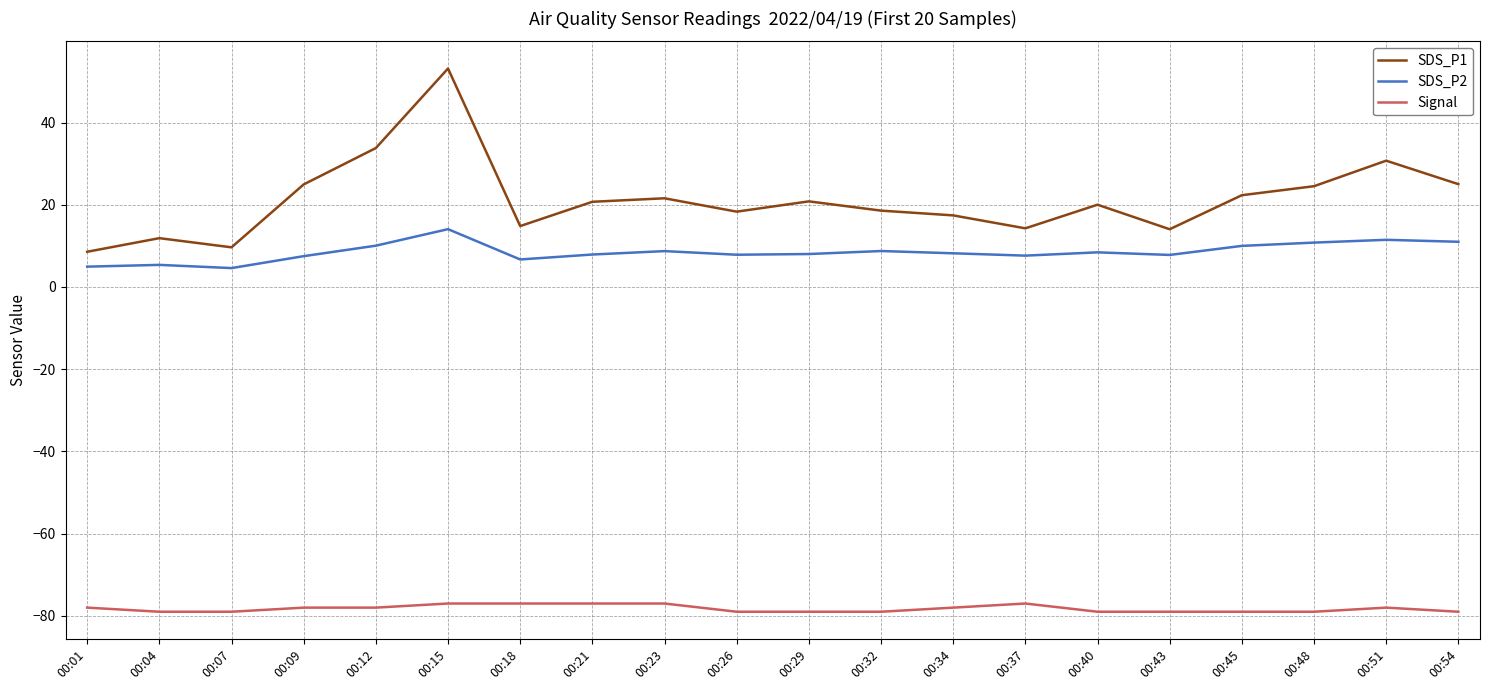

Which series has the largest total across all categories?

SDS_P1